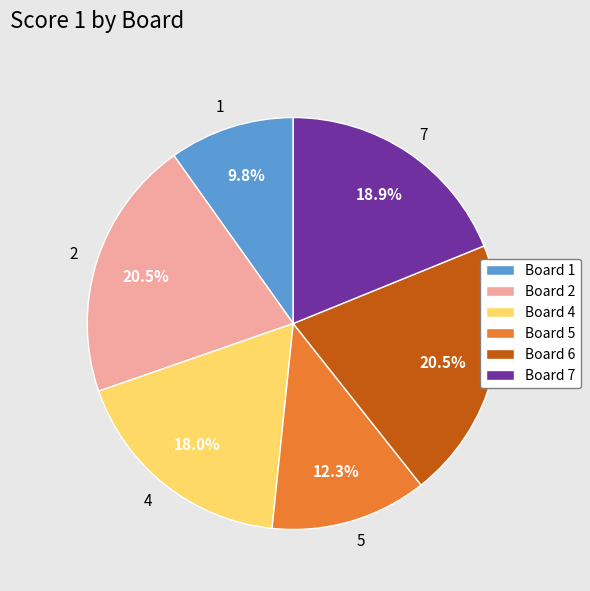

To the nearest percent, what is the combined percentage of 4 and 7?

37%